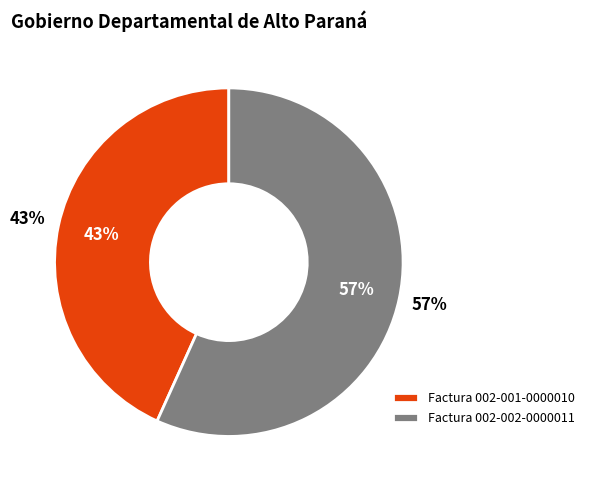

Is Factura 002-002-0000011 the majority of the pie?

Yes